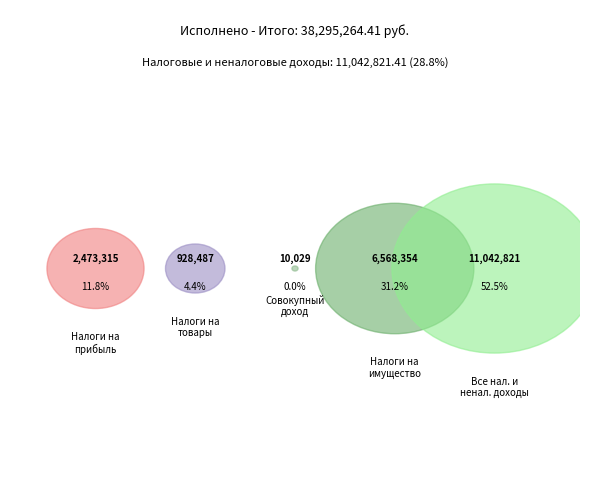

To the nearest percent, what is the combined percentage of НАЛОГИ НА ИМУЩЕСТВО and НАЛОГОВЫЕ И НЕНАЛОГОВЫЕ ДОХОДЫ?

84%